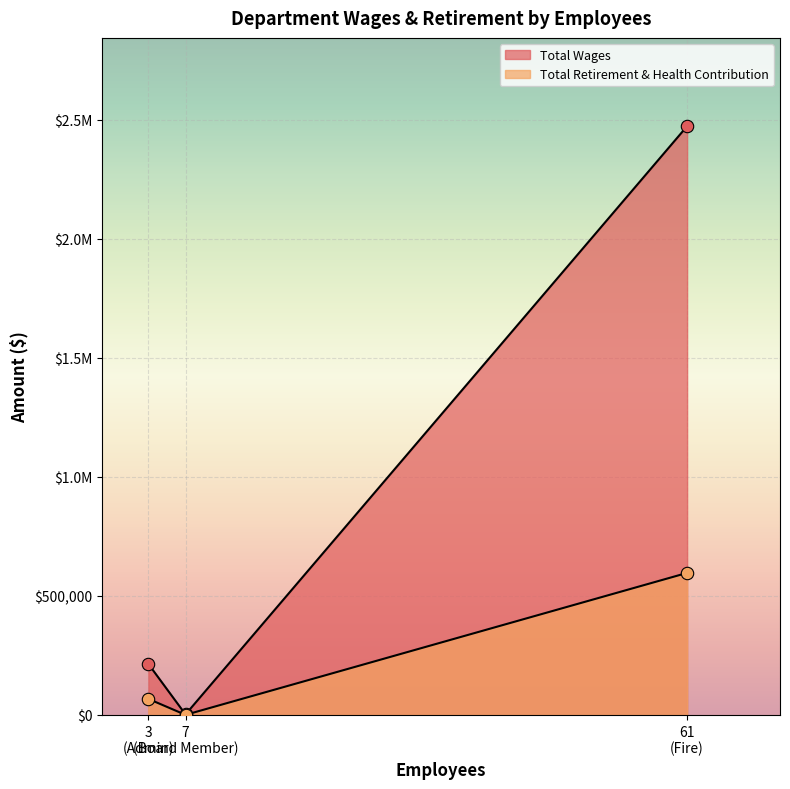

Which series reaches the maximum Y coordinate?

Total Wages